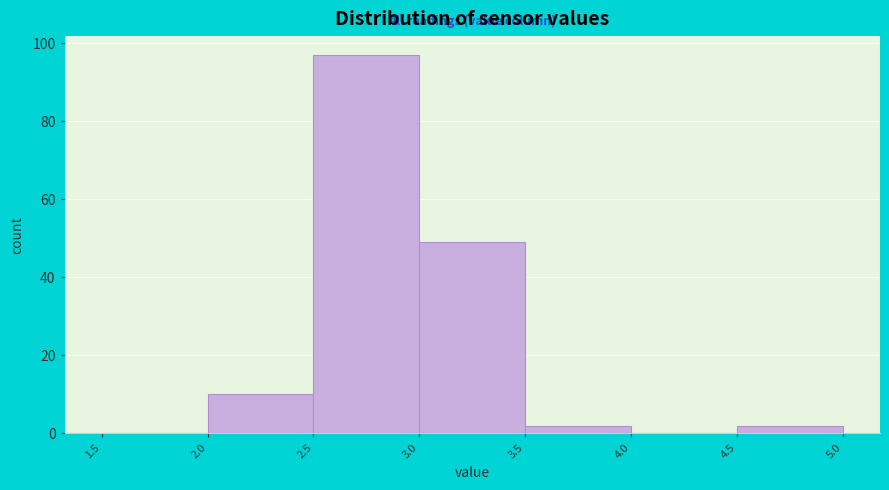

Reading left to right, list every bar in this chart as the range it spans on the x-axis followed by its height. The values are not printed on the chart, so give them approximately, as read against the axis.

1.5 to 2.0: 0
2.0 to 2.5: 10
2.5 to 3.0: 98
3.0 to 3.5: 50
3.5 to 4.0: 2
4.0 to 4.5: 0
4.5 to 5.0: 2